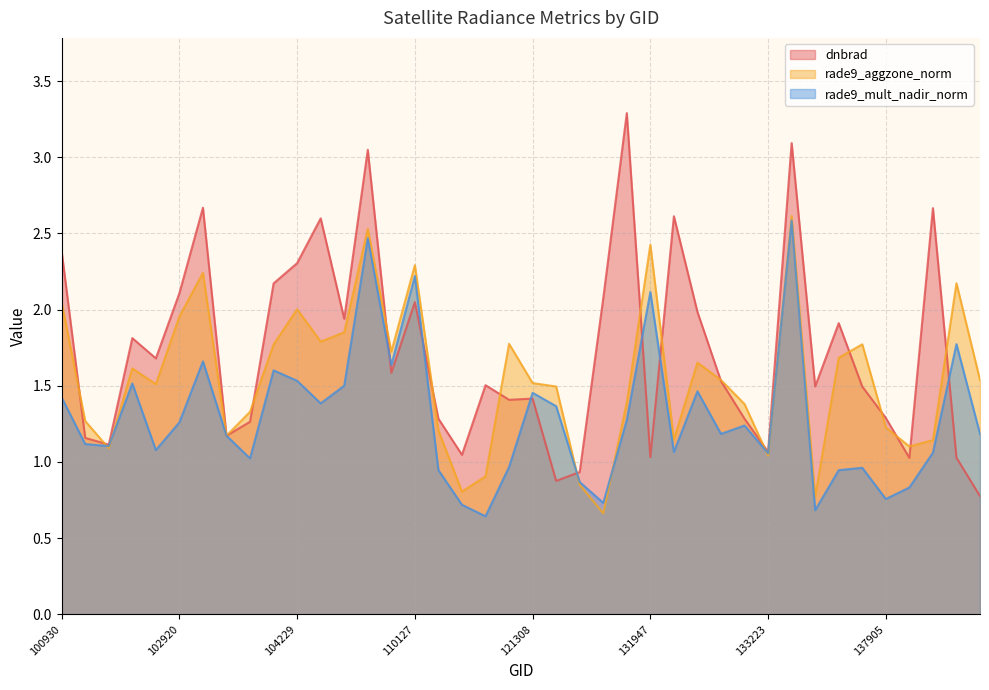

Between which two adjacent categories do rade9_mult_nadir_norm and dnbrad first intersect?

103032 and 103279